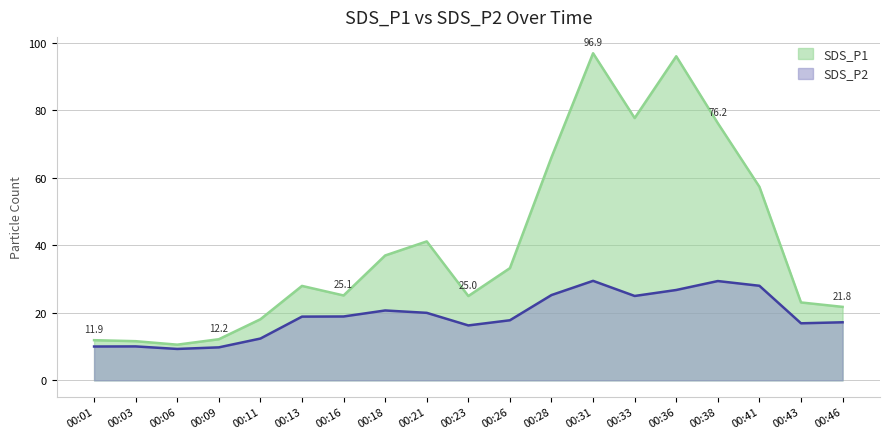

Which series has the largest total across all categories?

SDS_P1